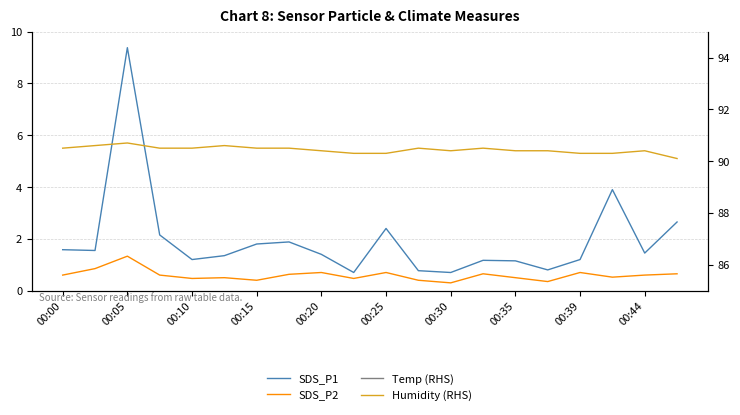

Read the Humidity (RHS) value at 00:25.

90.3